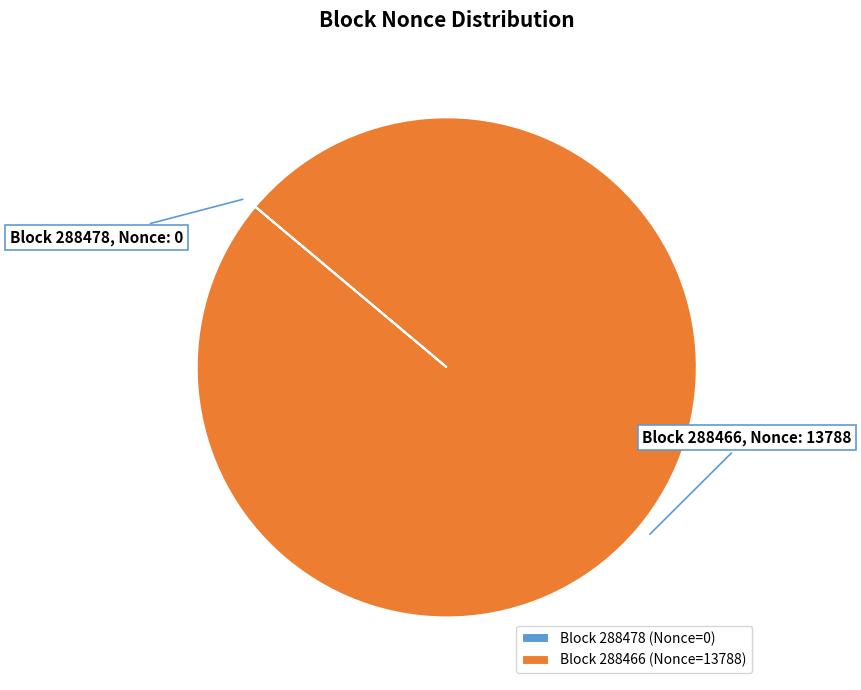

Is there a majority slice in this chart?

Yes